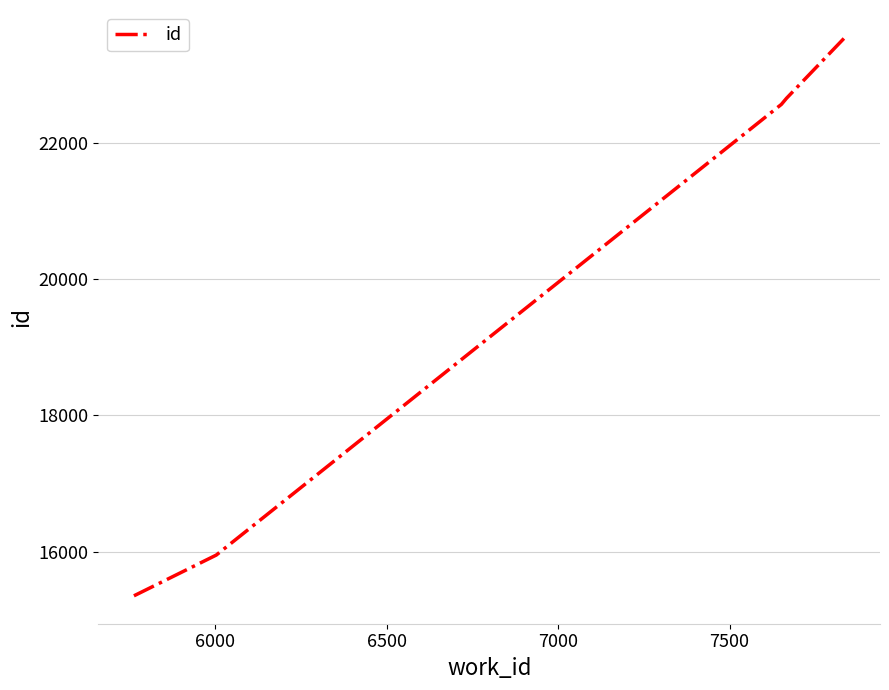

Reading left to right, extract all data points from this chart.

15350	15948	22563	22653	23539